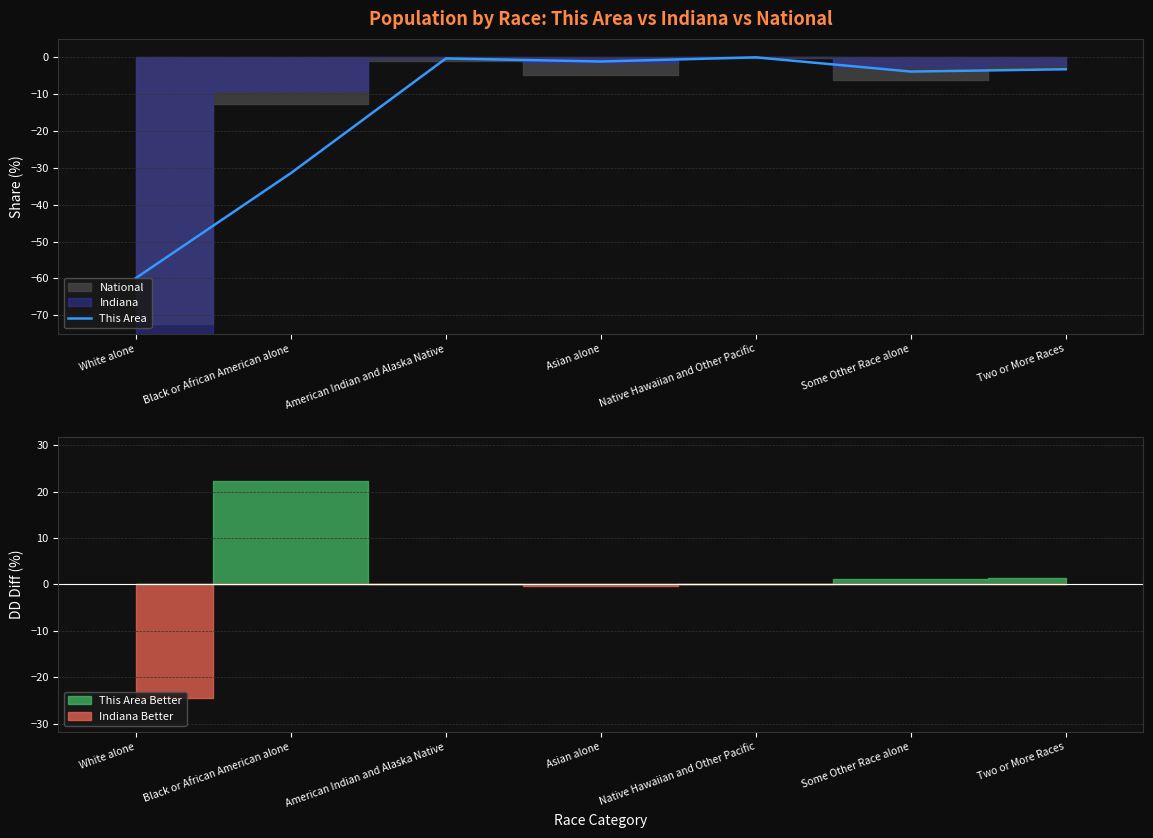

Between American Indian and Alaska Native and Two or More Races, which is larger?

American Indian and Alaska Native